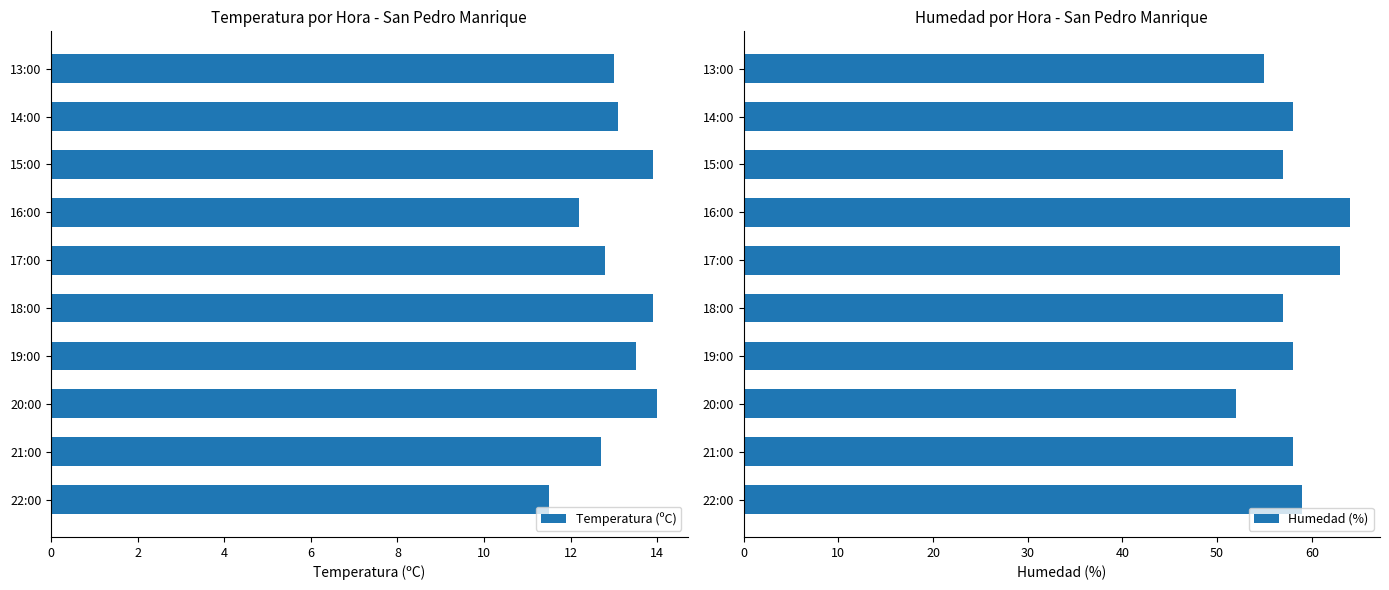

Where is Temperatura (ºC) nearest to the value 12?

16:00